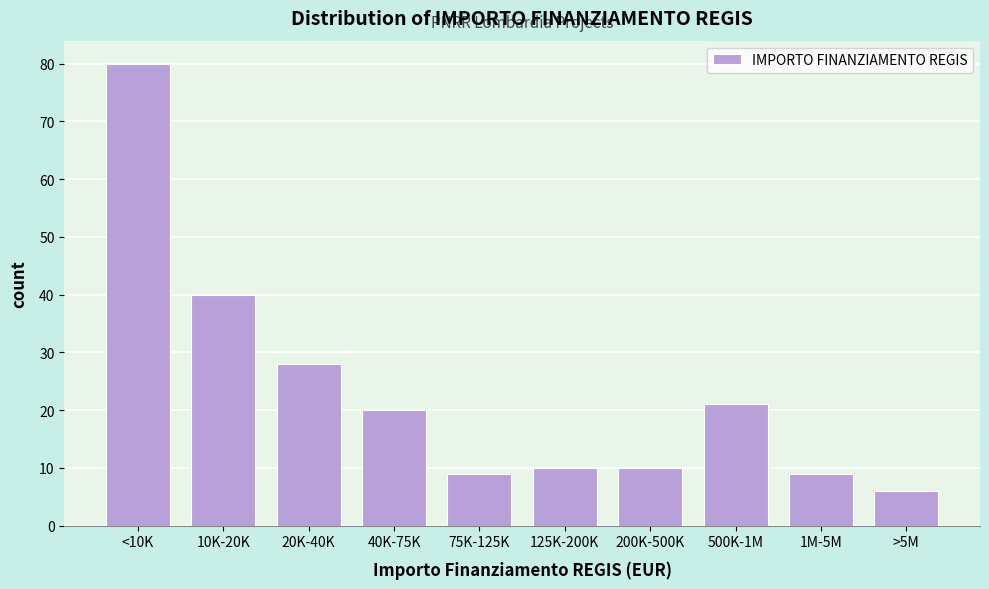

Reading left to right, what are all the values shown in this chart?

80	40	28	20	9	10	10	21	9	6